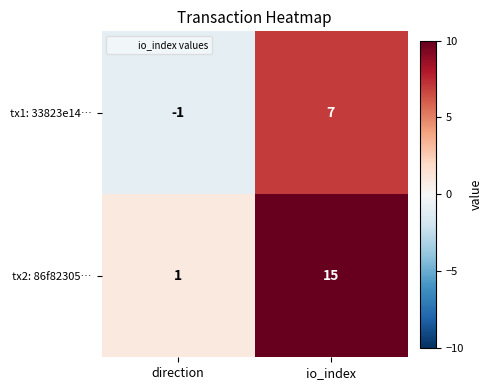

Which category has the lowest value in the tx2: 86f82305… series?

direction